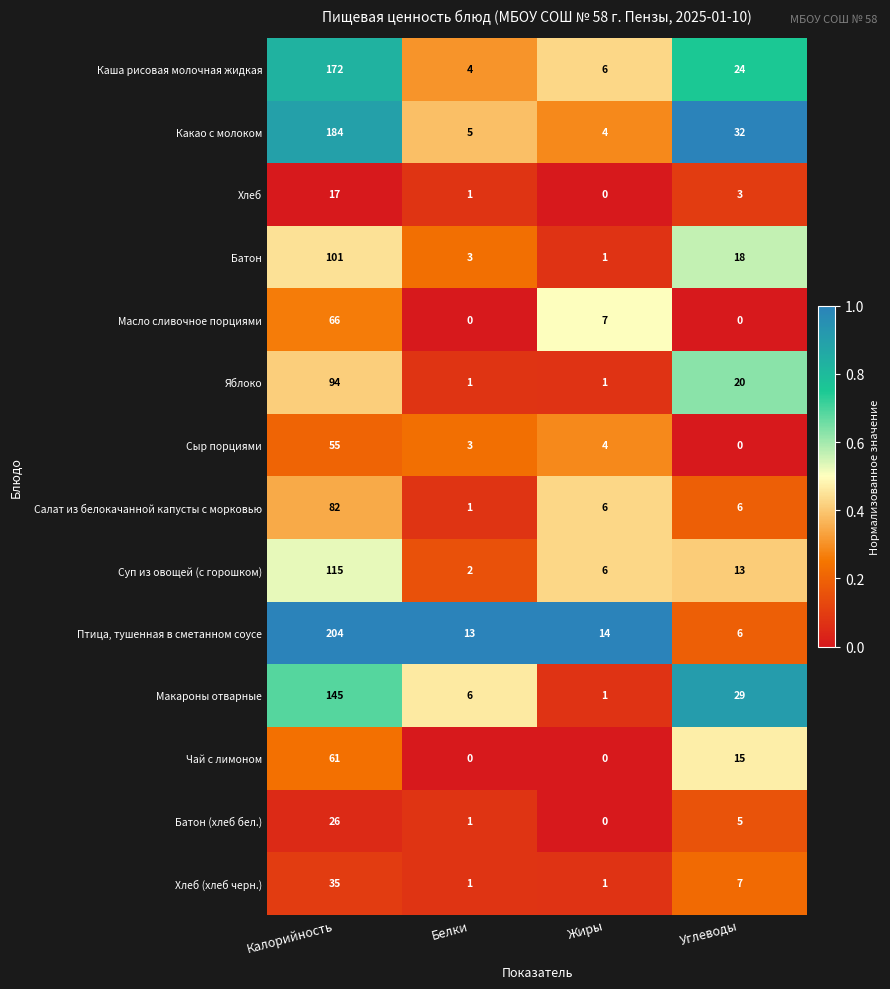

What is the maximum value shown in the chart?

204